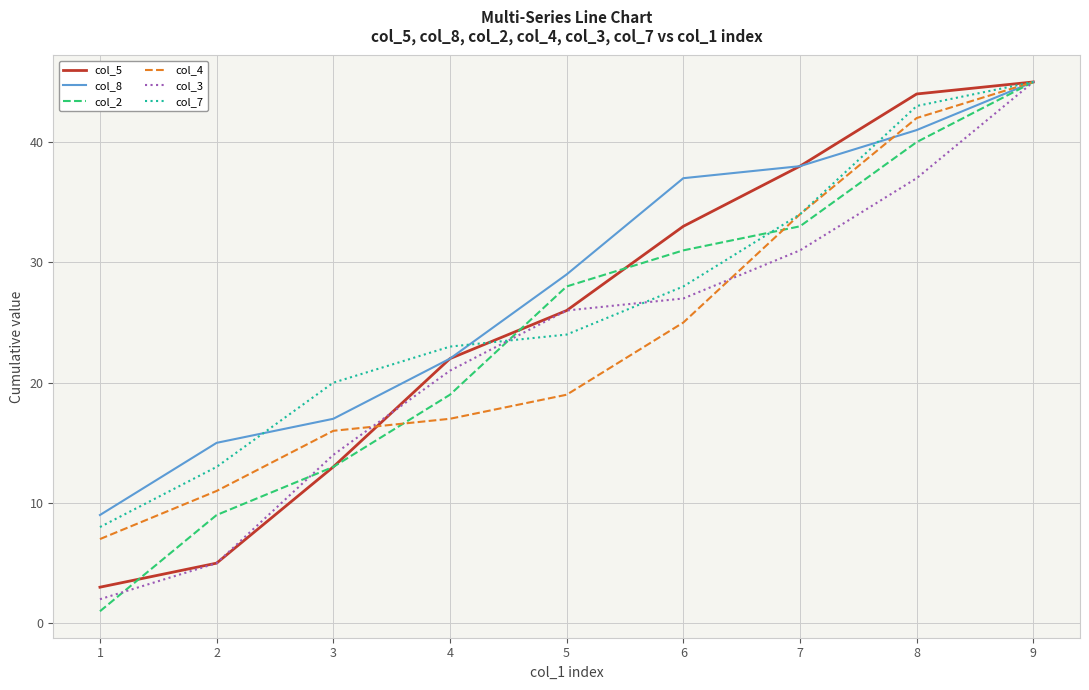

True or false: col_2 has a value of 43 at 6.

False